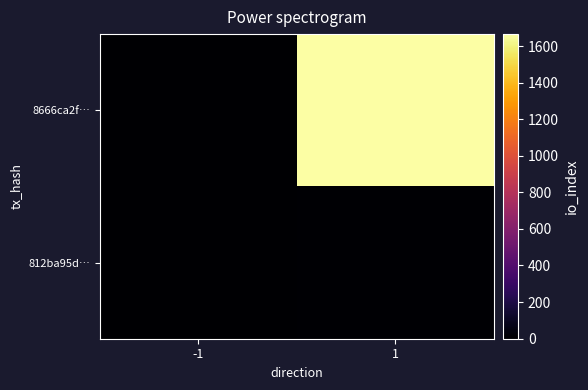

Between -1 and 1, which series saw the biggest shift?

8666ca2f…